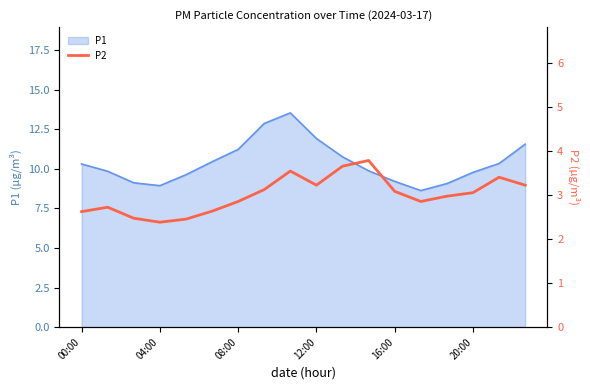

The value of P1 at 20:00 is 9.8. True or false?

True